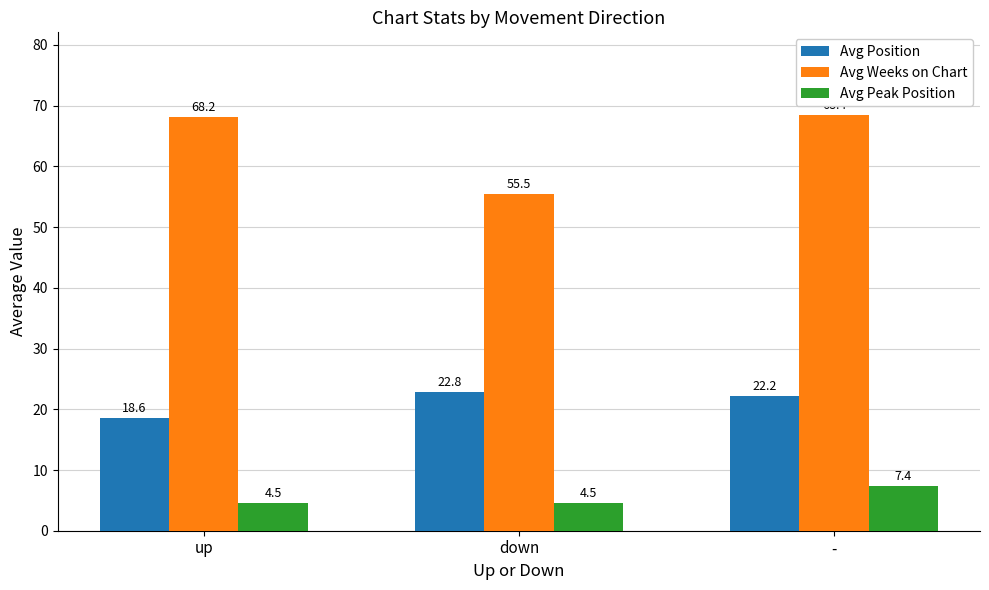

What are all the series names shown in the legend?

Avg Position, Avg Weeks on Chart, Avg Peak Position